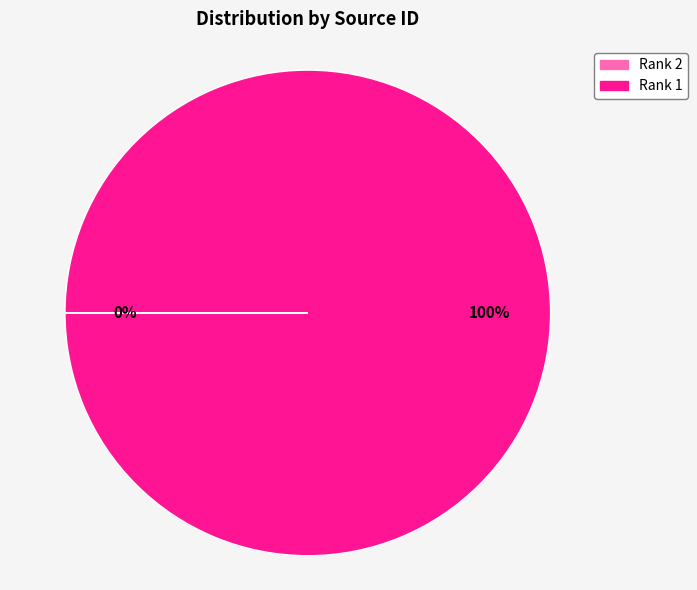

Does any single category account for the majority?

Yes